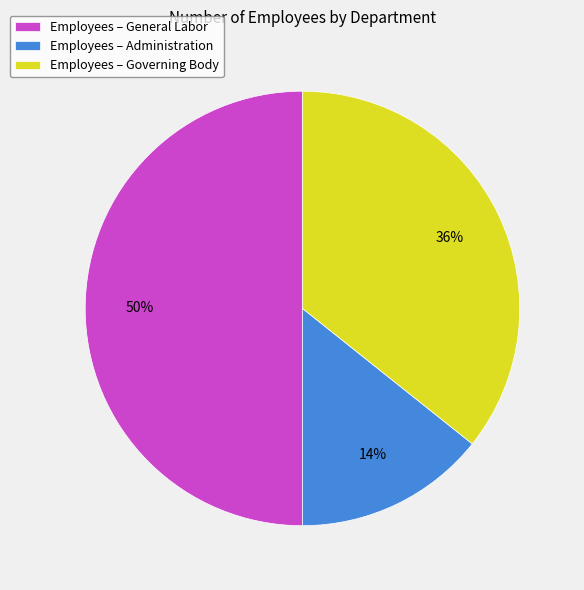

Is Employees – Administration the majority of the pie?

No